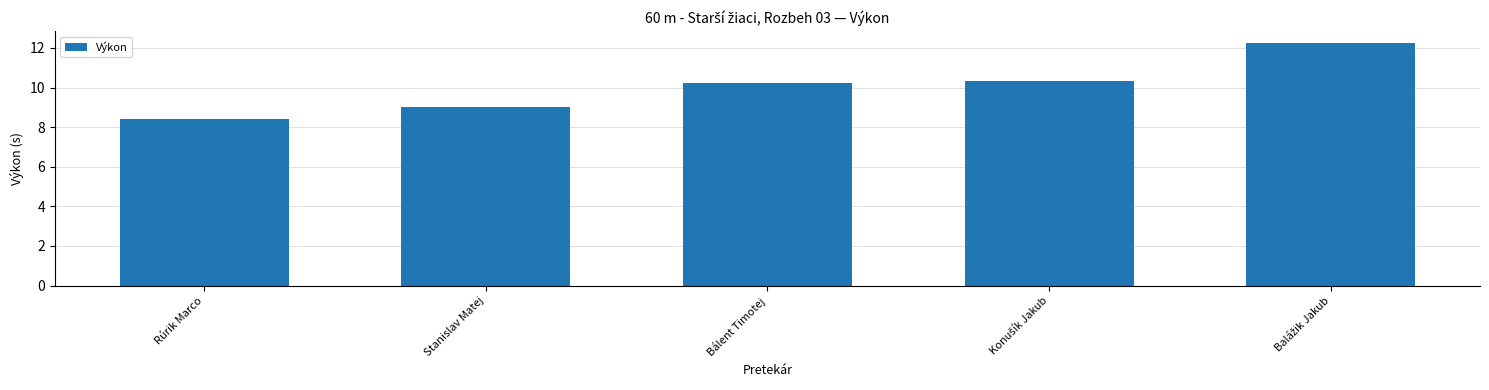

The chart shows a value of 10.2 at Bálent Timotej. True or false?

True